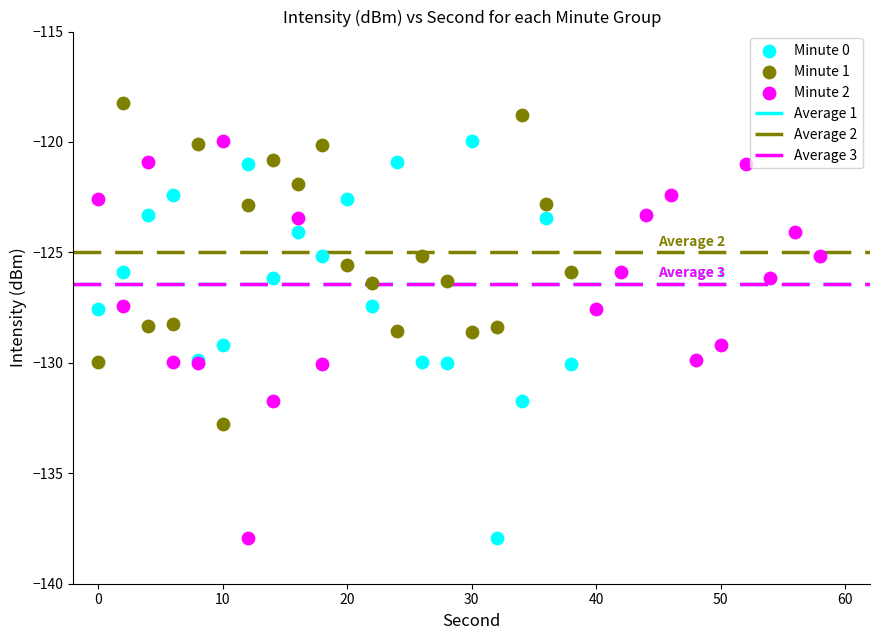

Which series reaches the maximum Y coordinate?

Minute 1